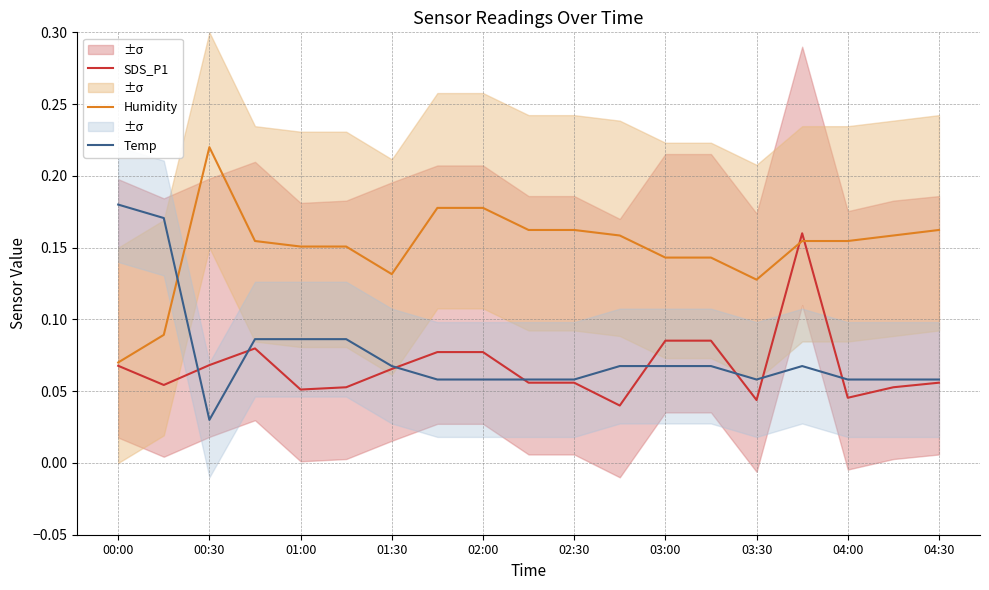

Which category has the lowest value in the Humidity series?

00:00